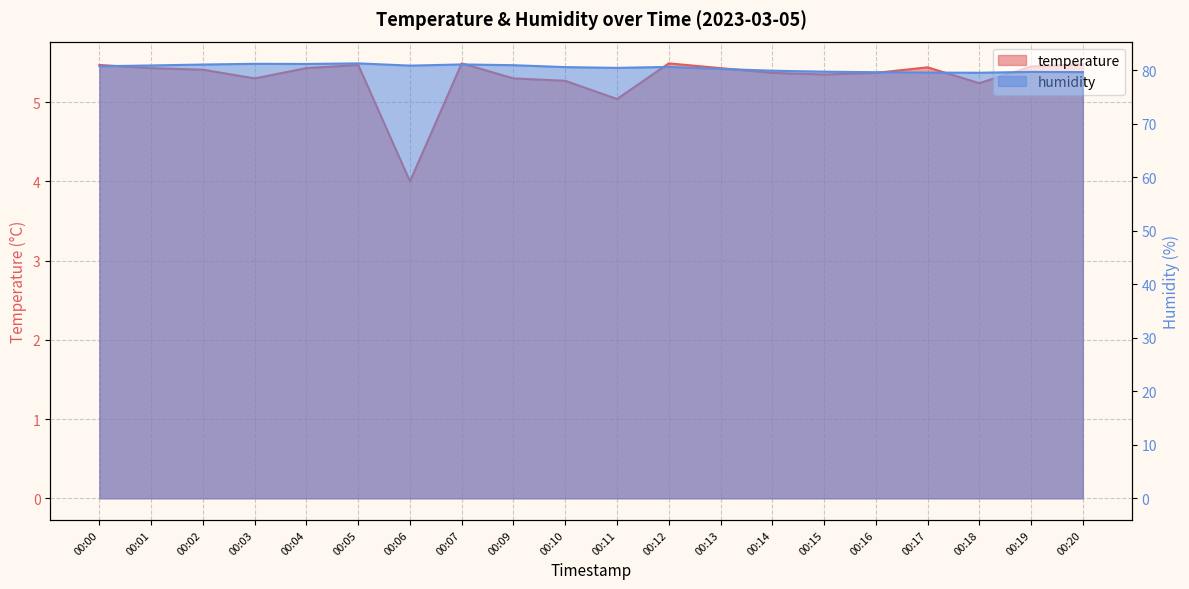

The humidity series shows 131.4 at 00:05. True or false?

False